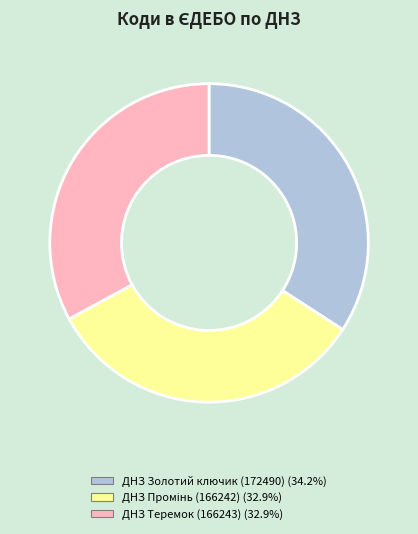

What is the ratio of the value at ДНЗ Теремок (166243) to the value at ДНЗ Золотий ключик (172490)?

1.0